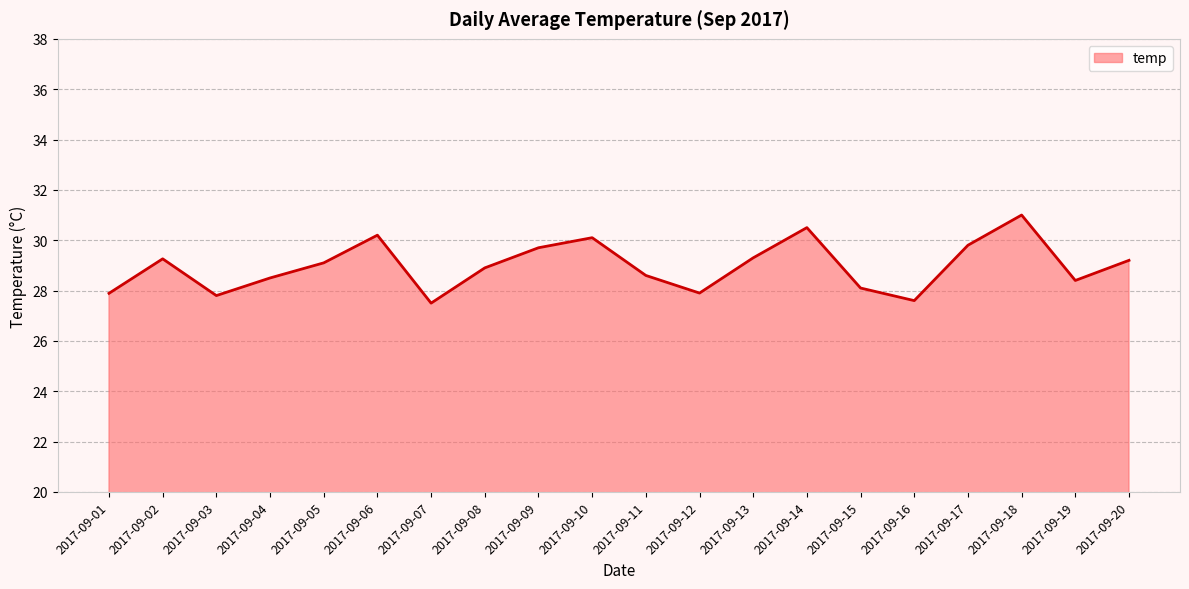

At which category does the chart reach its peak across all series?

2017-09-18